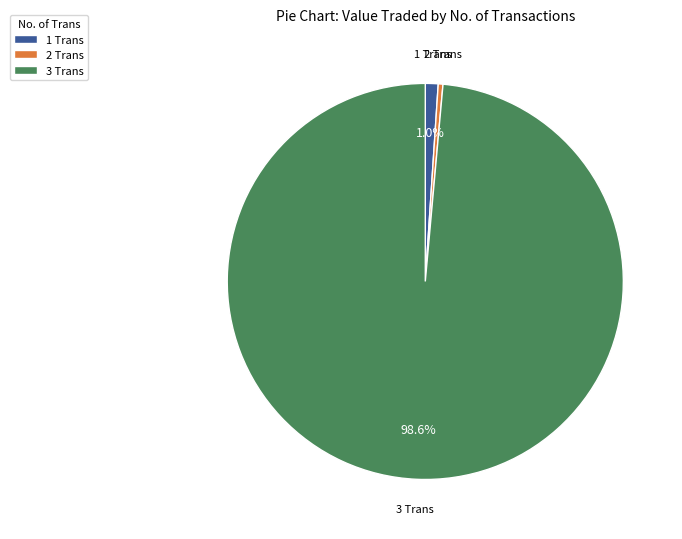

Rank the categories by value from lowest to highest.

2 Trans, 1 Trans, 3 Trans